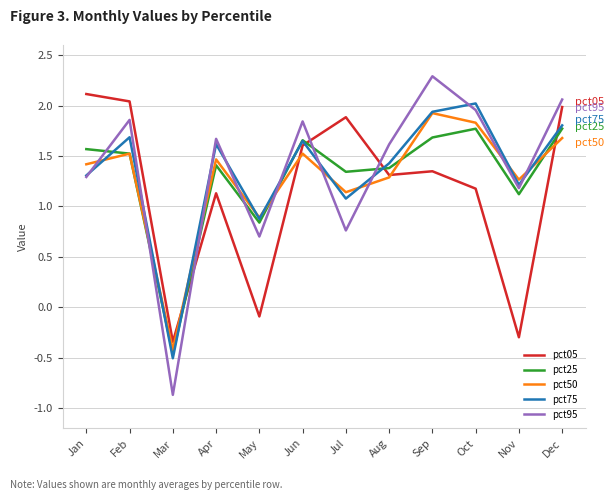

What is the difference between the pct05 values at Oct and Jul?

0.7